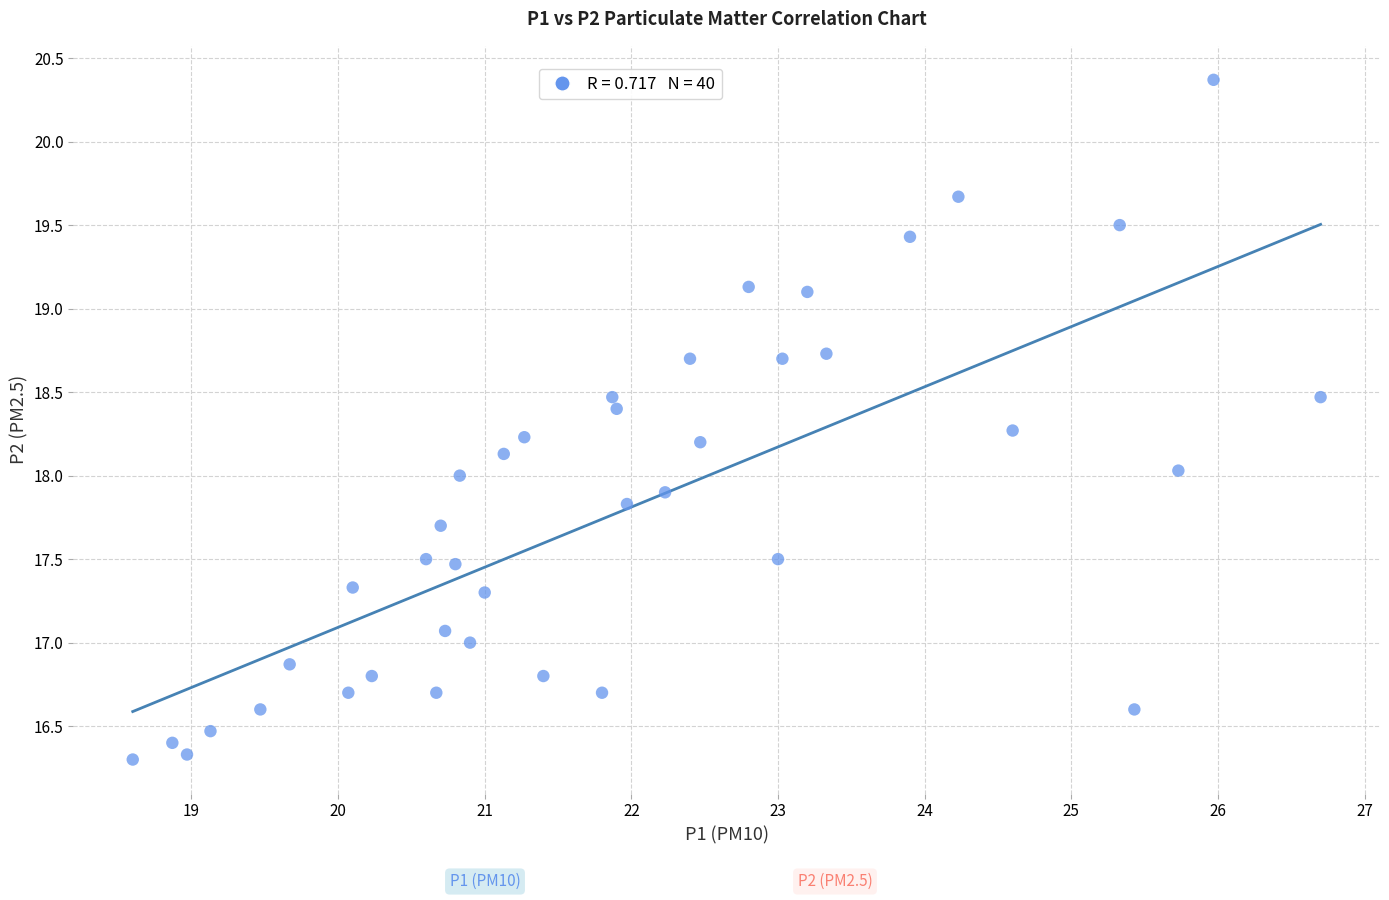

What is the range of Y values (max minus min)?

4.1